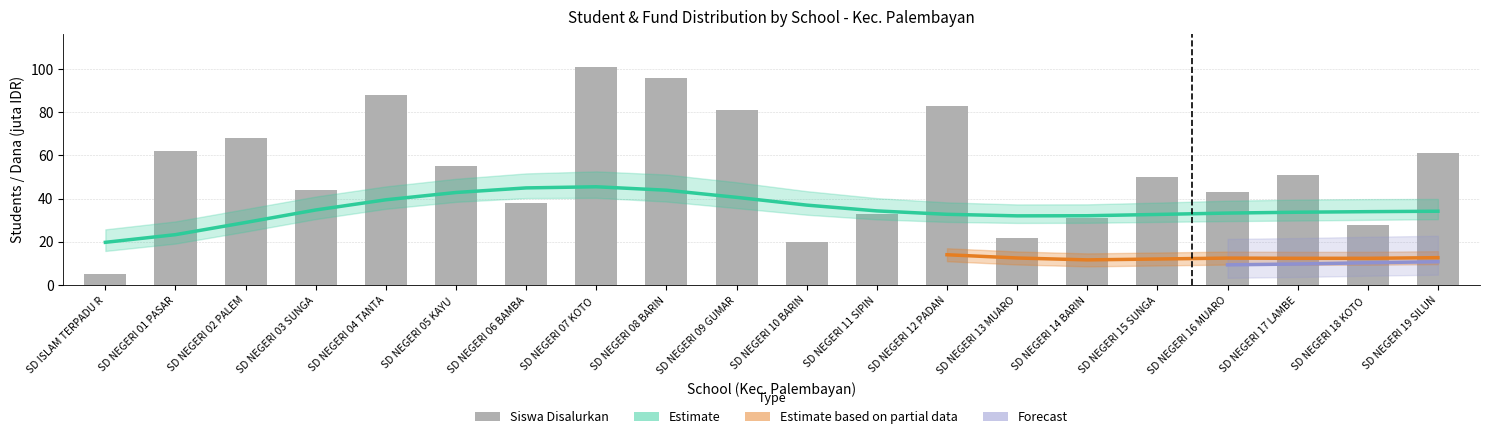

What is the smallest value displayed?

5